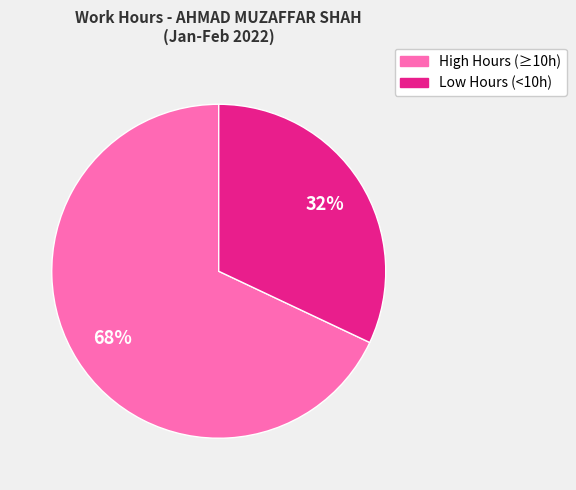

Does any single category account for the majority?

Yes